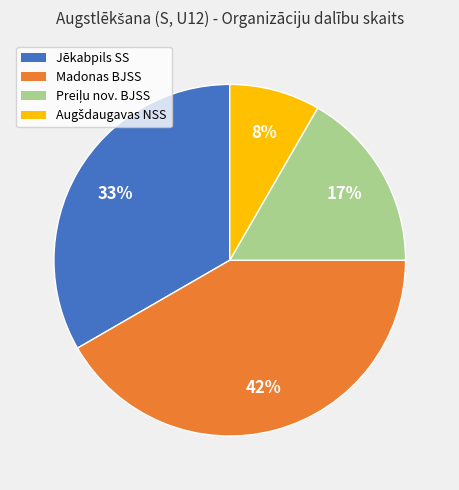

How many slices are in this pie chart?

4